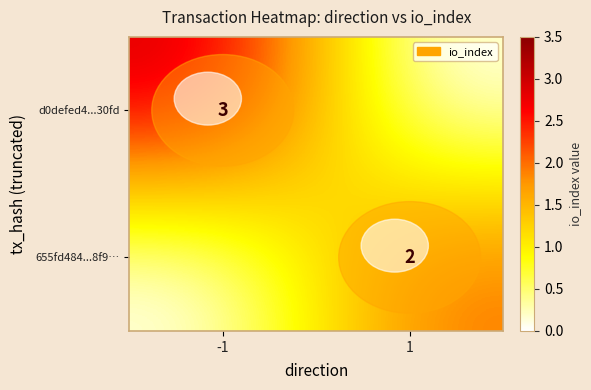

Which has a higher value, 1 or -1?

-1